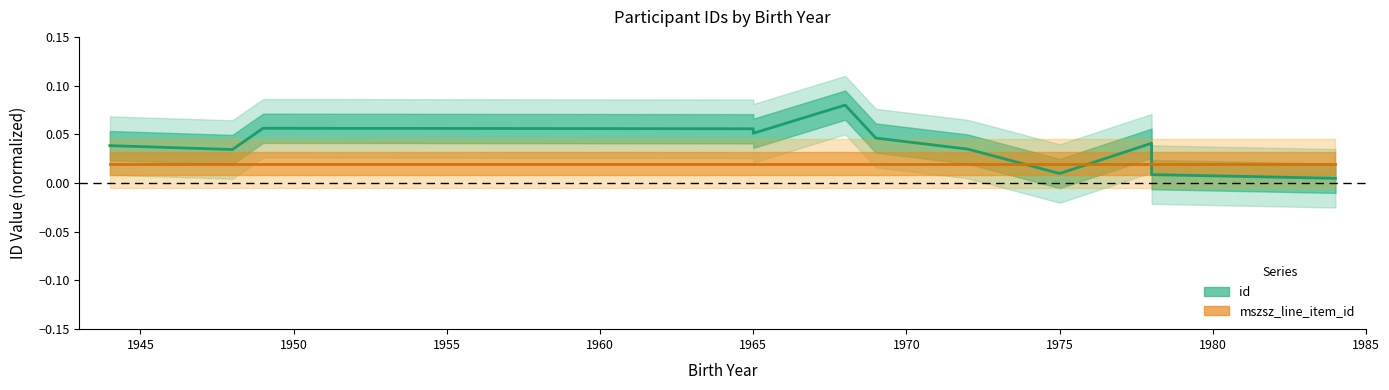

The chart shows a value of 0.0 at 1944. True or false?

True